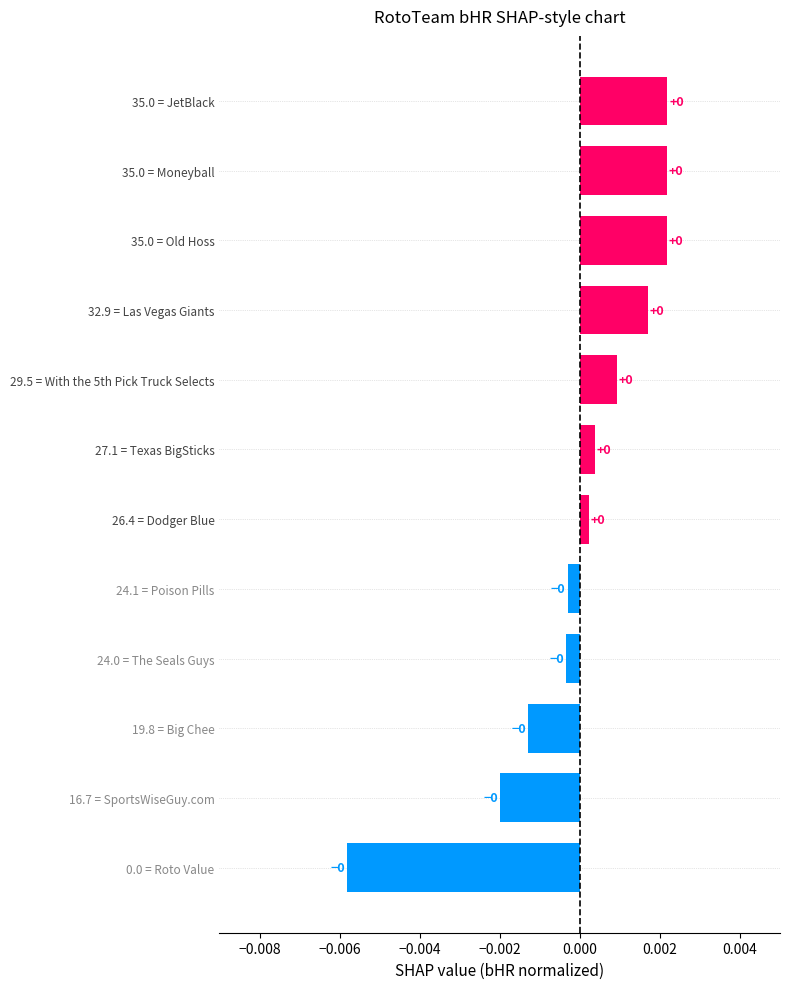

Is it true that the value at 35.0 = Moneyball is 0.0?

True